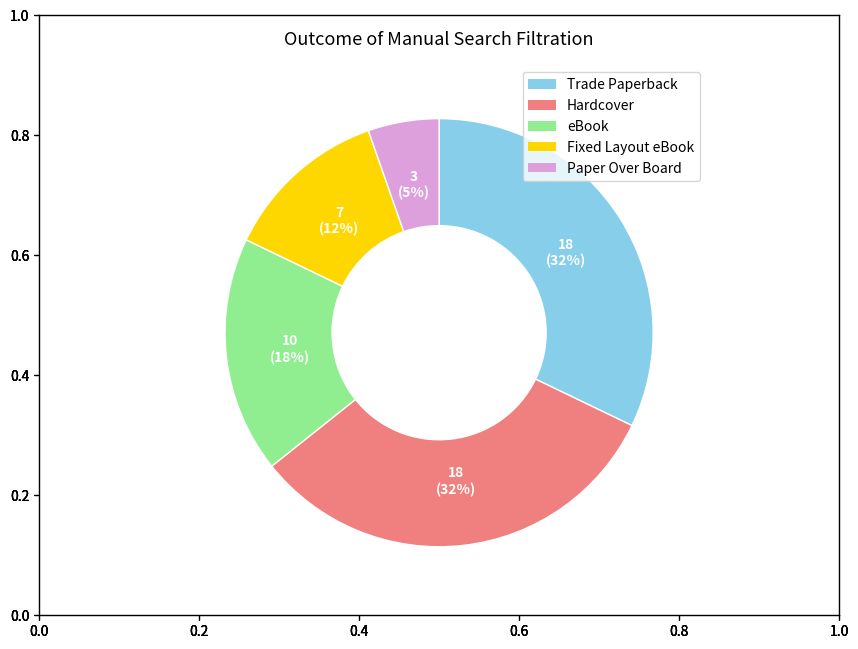

Which slice is the smallest?

Paper Over Board